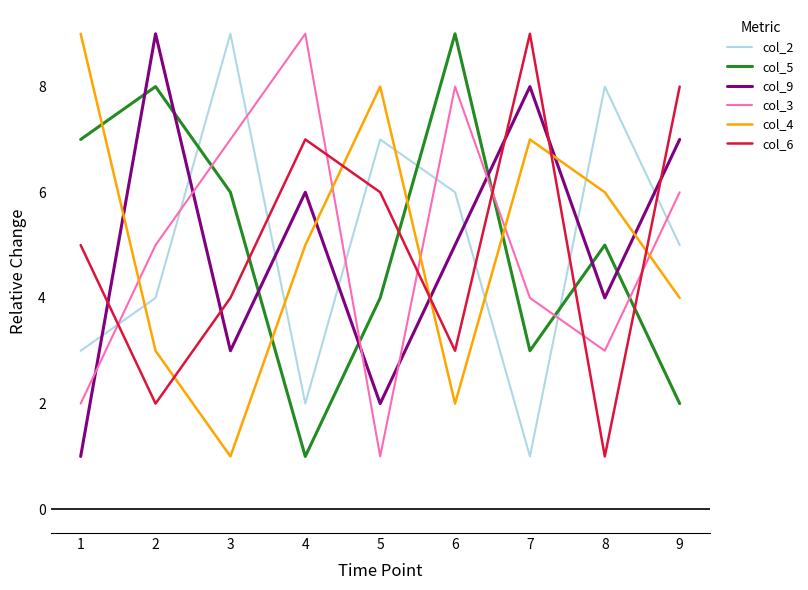

How many values in the col_3 series are below 5?

4